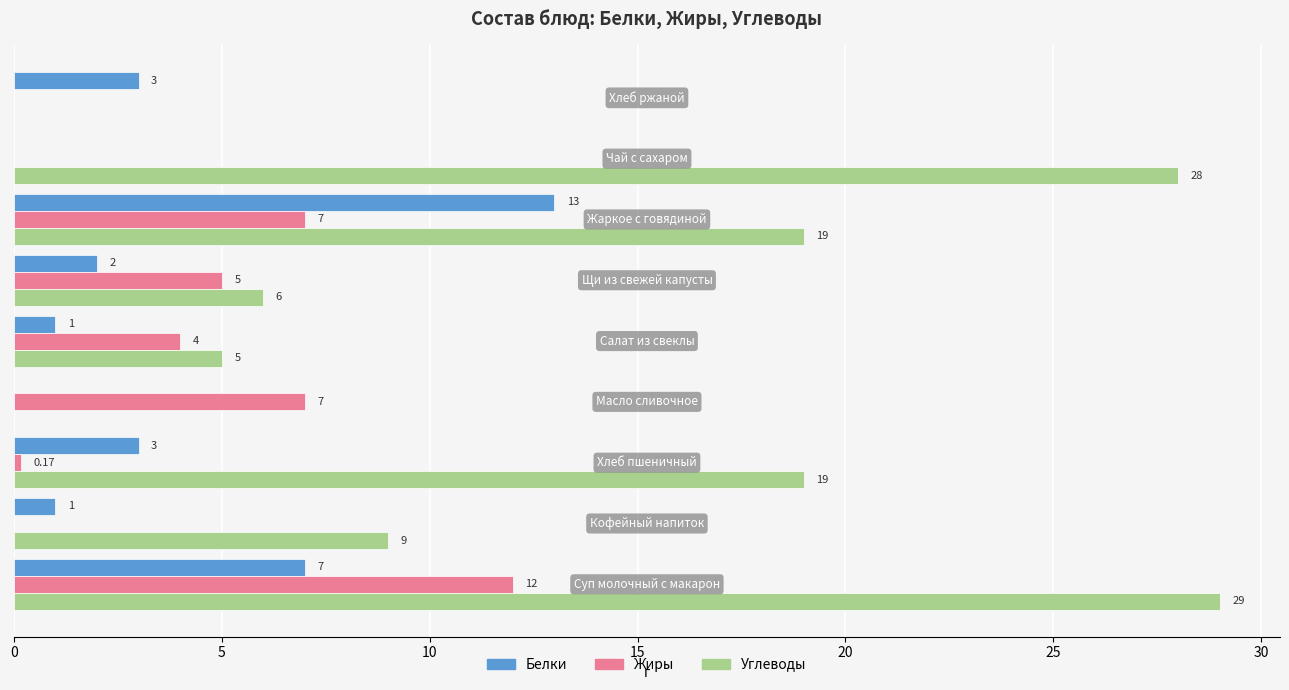

Which series has the largest total across all categories?

Углеводы